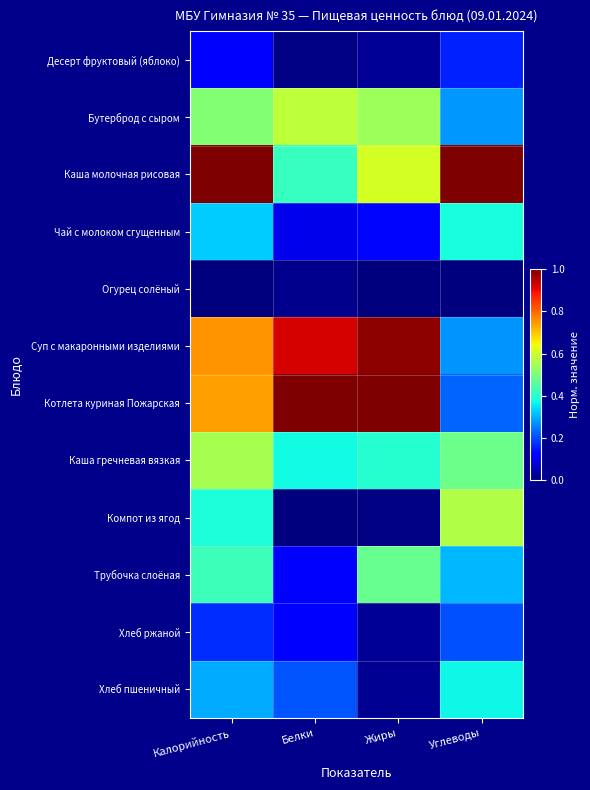

Reading right to left, extract all data points from this chart.

Десерт фруктовый (яблоко): Углеводы=0.2	Жиры=0.0	Белки=0.0	Калорийность=0.1
Бутерброд с сыром: Углеводы=0.3	Жиры=0.5	Белки=0.6	Калорийность=0.5
Каша молочная рисовая: Углеводы=1.0	Жиры=0.6	Белки=0.4	Калорийность=1.0
Чай с молоком сгущенным: Углеводы=0.4	Жиры=0.1	Белки=0.1	Калорийность=0.3
Огурец солёный: Углеводы=0.0	Жиры=0.0	Белки=0.0	Калорийность=0.0
Суп с макаронными изделиями: Углеводы=0.3	Жиры=1.0	Белки=0.9	Калорийность=0.8
Котлета куриная Пожарская: Углеводы=0.2	Жиры=1.0	Белки=1.0	Калорийность=0.7
Каша гречневая вязкая: Углеводы=0.5	Жиры=0.4	Белки=0.4	Калорийность=0.6
Компот из ягод: Углеводы=0.6	Жиры=0.0	Белки=0.0	Калорийность=0.4
Трубочка слоёная: Углеводы=0.3	Жиры=0.5	Белки=0.1	Калорийность=0.4
Хлеб ржаной: Углеводы=0.2	Жиры=0.0	Белки=0.1	Калорийность=0.2
Хлеб пшеничный: Углеводы=0.4	Жиры=0.0	Белки=0.2	Калорийность=0.3